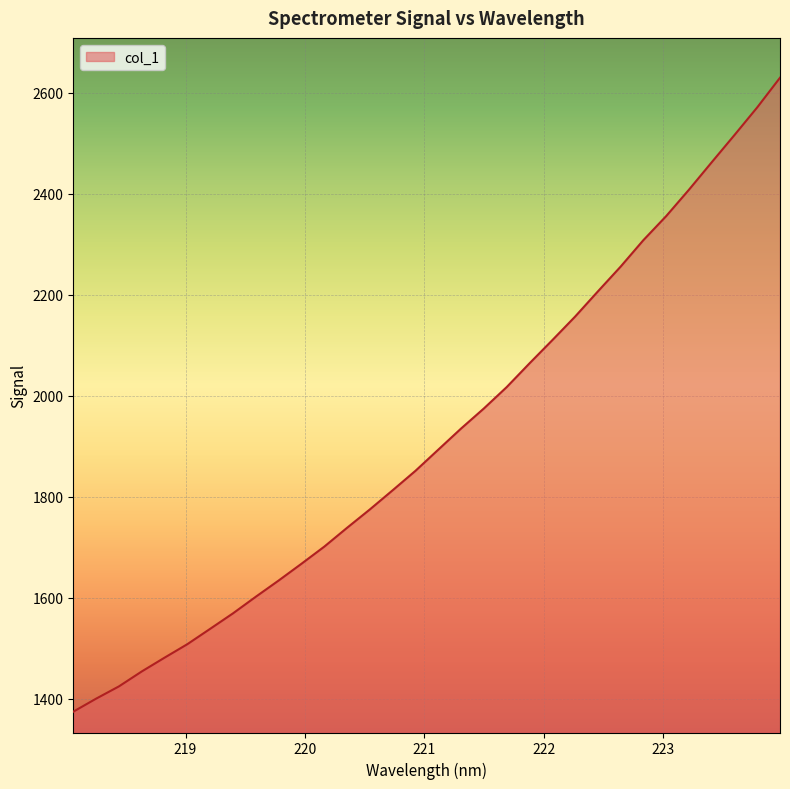

What is the greatest value displayed?

2630.1